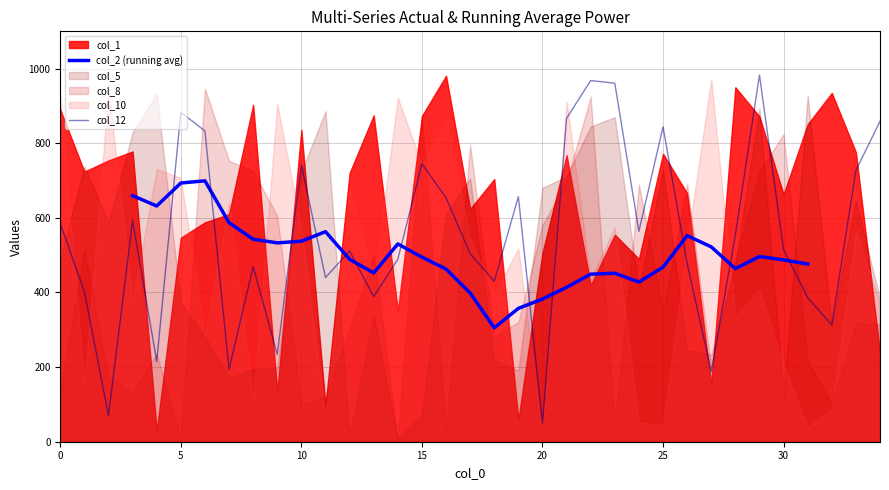

What is the value of the col_5 point at the 20th from the left?

191